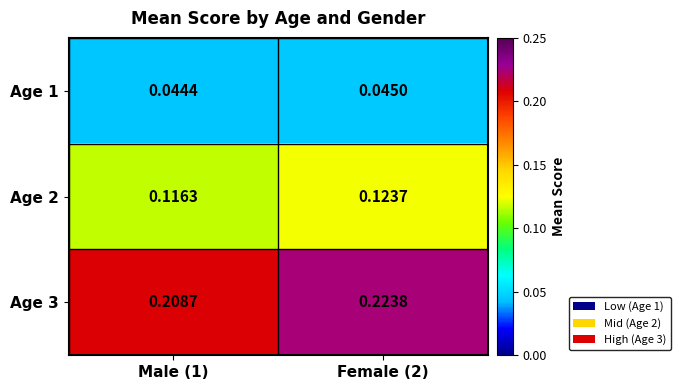

How many series are shown in this chart?

3